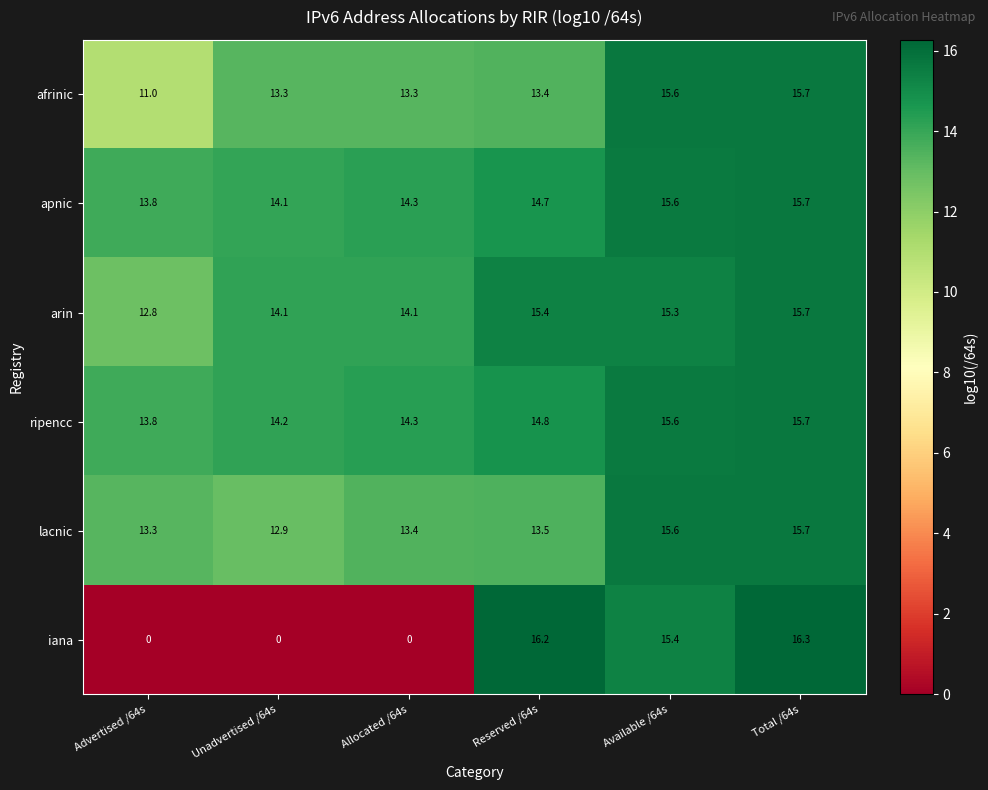

At how many categories does at least one series exceed 11?

6